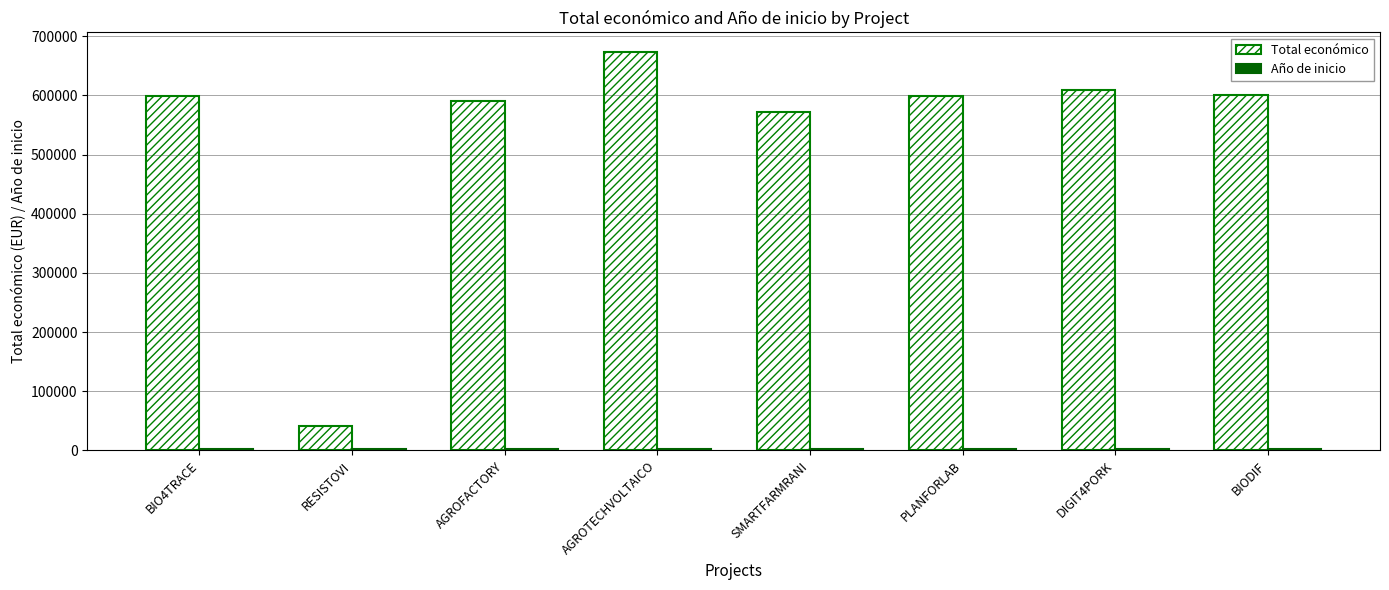

What is the approximate value of Total económico at BIODIF?

599927